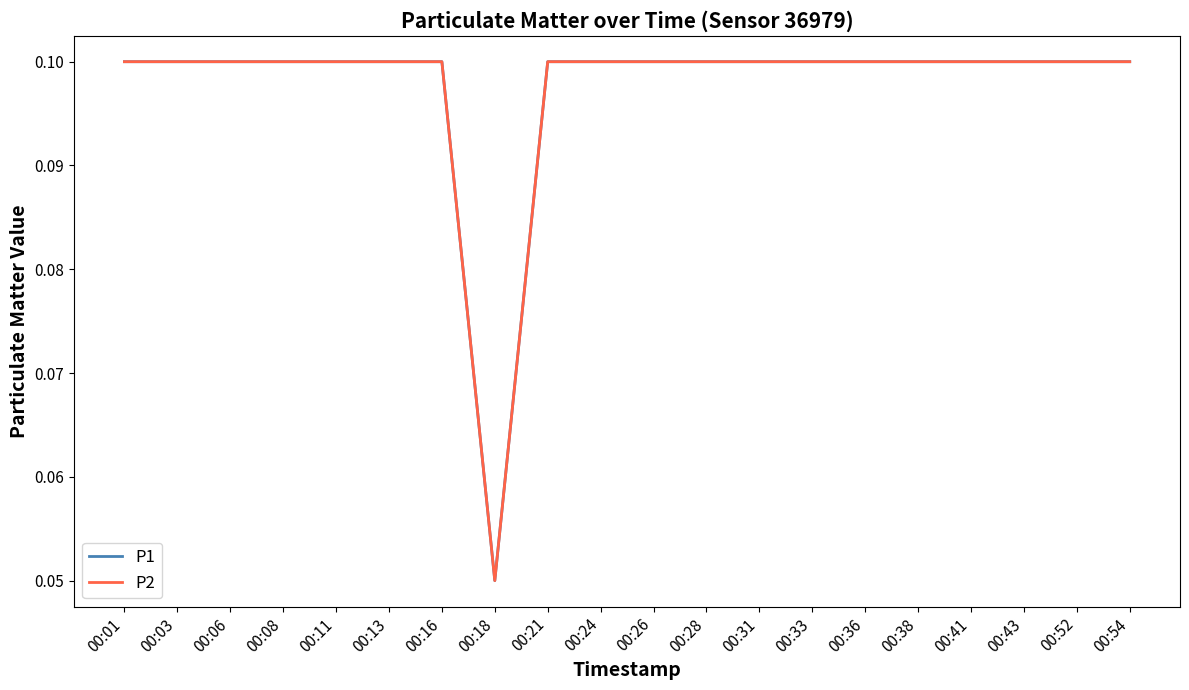

Is this an area chart (filled region under the line)?

No